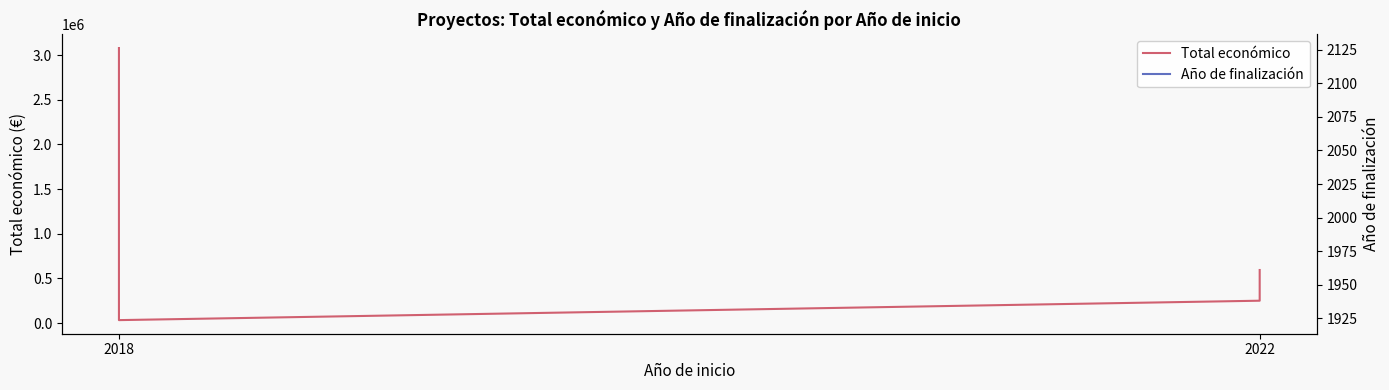

True or false: Año de finalización and Total económico cross at least once.

False